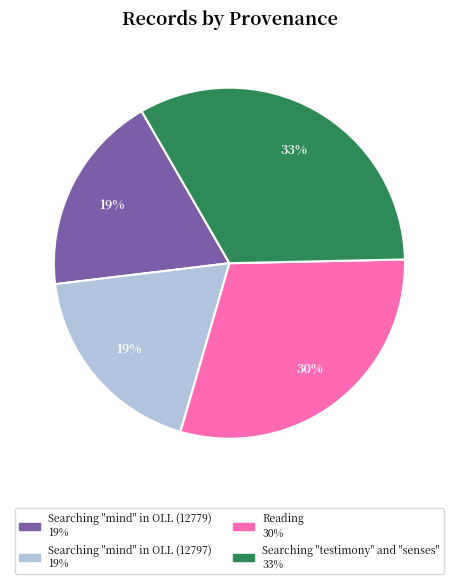

To the nearest percent, what is the difference between the largest and smallest slice percentages?

14%